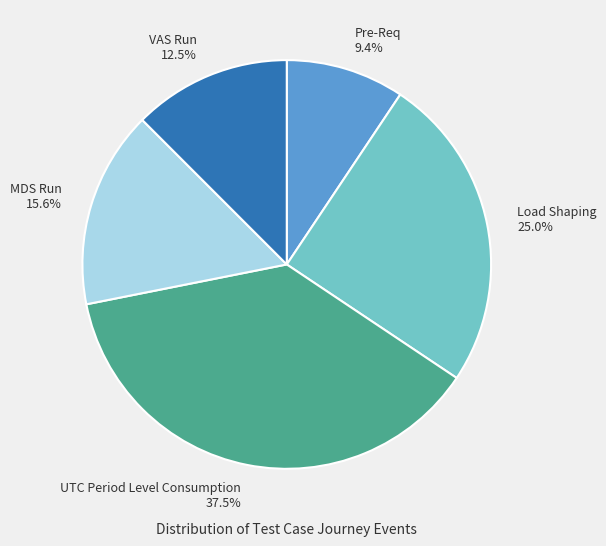

Is MDS Run 15.6% the majority of the pie?

No